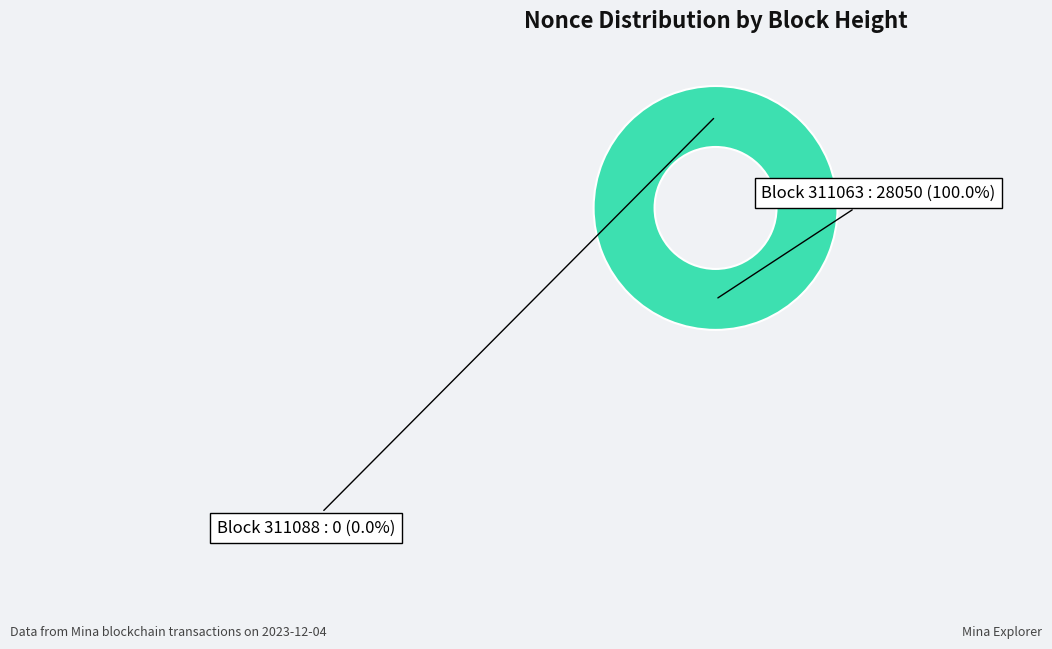

Which slice represents more than half of the pie?

311063